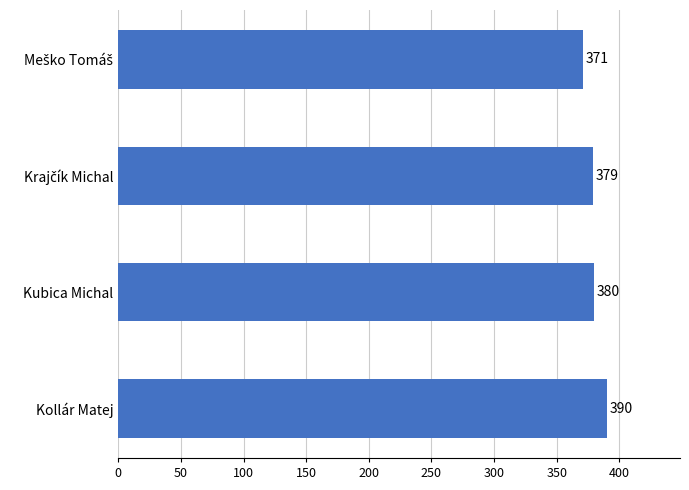

What is the ratio of the value at Kollár Matej to the value at Kubica Michal?

1.0